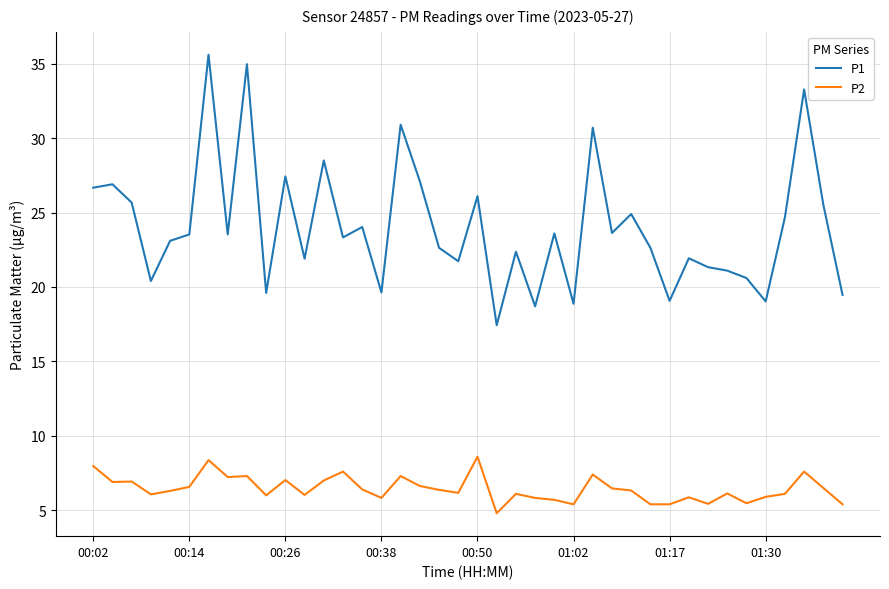

Which series has the widest spread of values?

P1